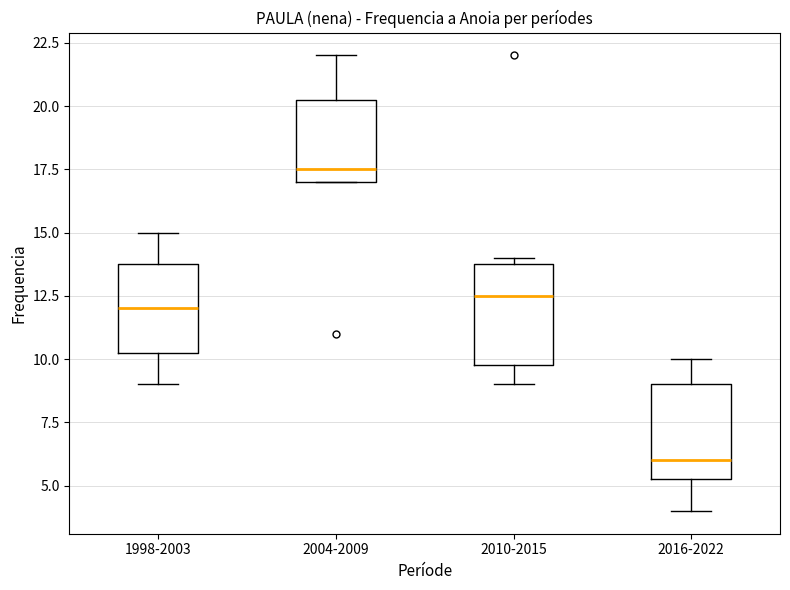

Reading left to right, transcribe this box plot: for each box, give where its median line is, the range the box spans, and where its two whiskers end, as read against the y-axis. The values are not printed on the chart, so give them approximately, as read against the axis.

1998-2003: median 12.0, box 10.5 to 14.0, whiskers 9.0 to 15.0
2004-2009: median 17.5, box 17.0 to 20.5, whiskers 17.0 to 22.0
2010-2015: median 12.5, box 10.0 to 14.0, whiskers 9.0 to 14.0 (just above the box's upper edge)
2016-2022: median 6.0, box 5.5 to 9.0, whiskers 4.0 to 10.0